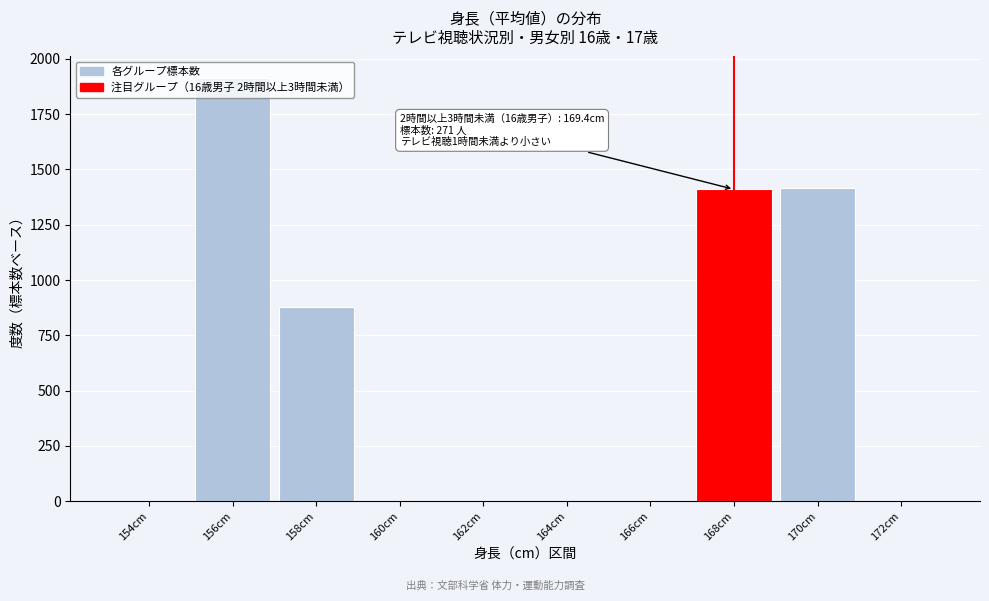

Is it true that the value at 166cm is 0?

True